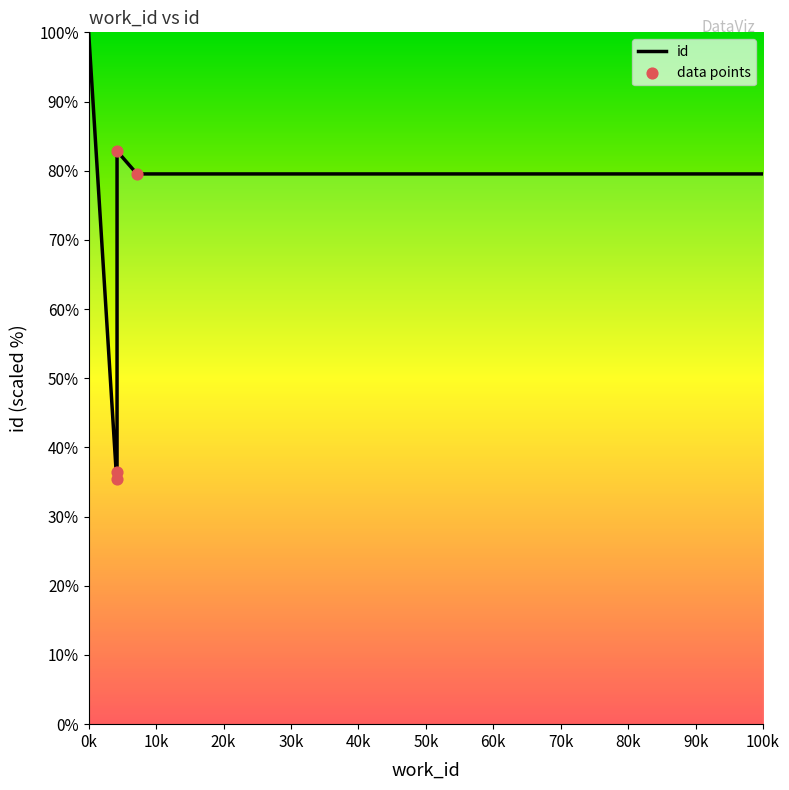

Which has a higher value, 4209 or 4209?

4209